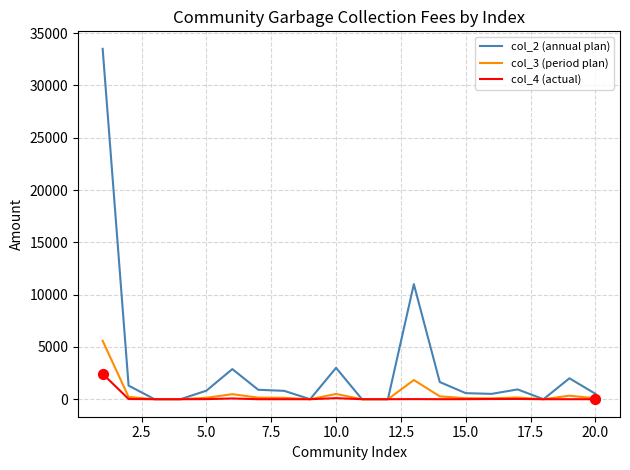

Which series has the largest range (max minus min)?

col_2 (annual plan)